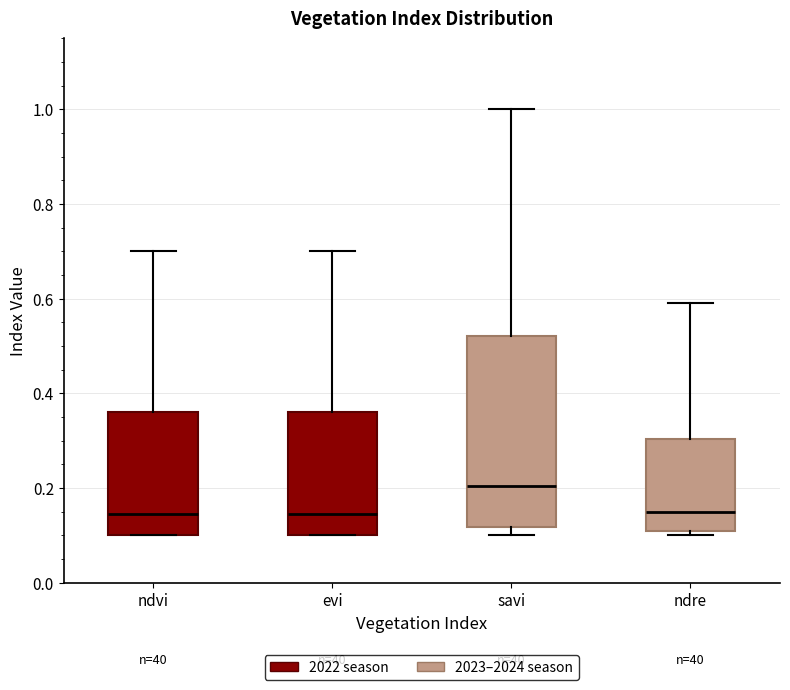

Reading left to right, read every box against the y-axis: the position of its median line, the range the box covers, and the ends of its whiskers. The values are not printed on the chart, so give them approximately, as read against the axis.

ndvi: median 0.14, box 0.10 to 0.36, whiskers 0.10 to 0.70
evi: median 0.14, box 0.10 to 0.36, whiskers 0.10 to 0.70
savi: median 0.20, box 0.12 to 0.52, whiskers 0.10 to 1.00
ndre: median 0.16, box 0.12 to 0.30, whiskers 0.10 to 0.60